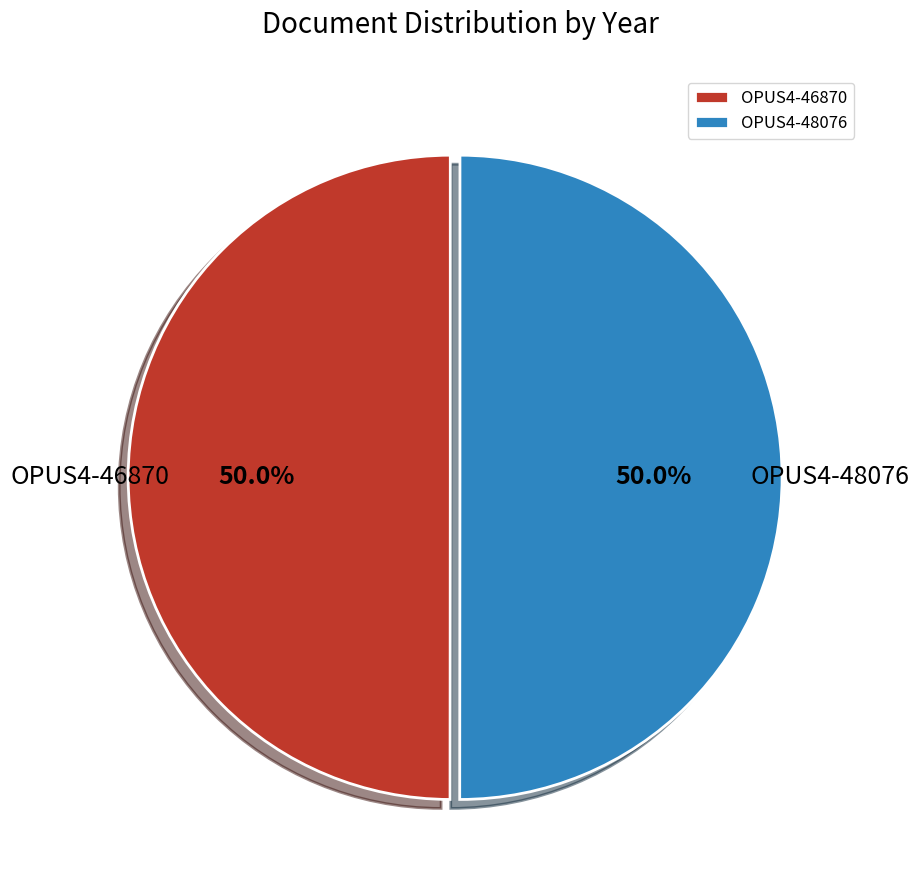

What is the ratio of the value at OPUS4-46870 to the value at OPUS4-48076?

1.0